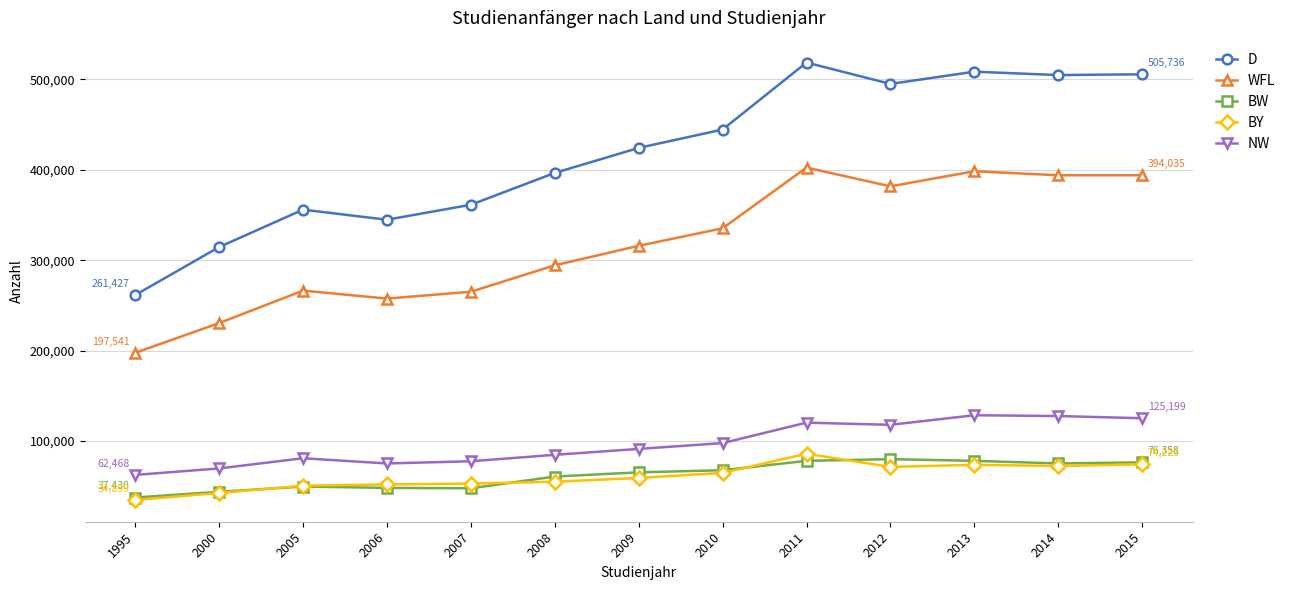

True or false: BW and NW intersect in this chart.

False